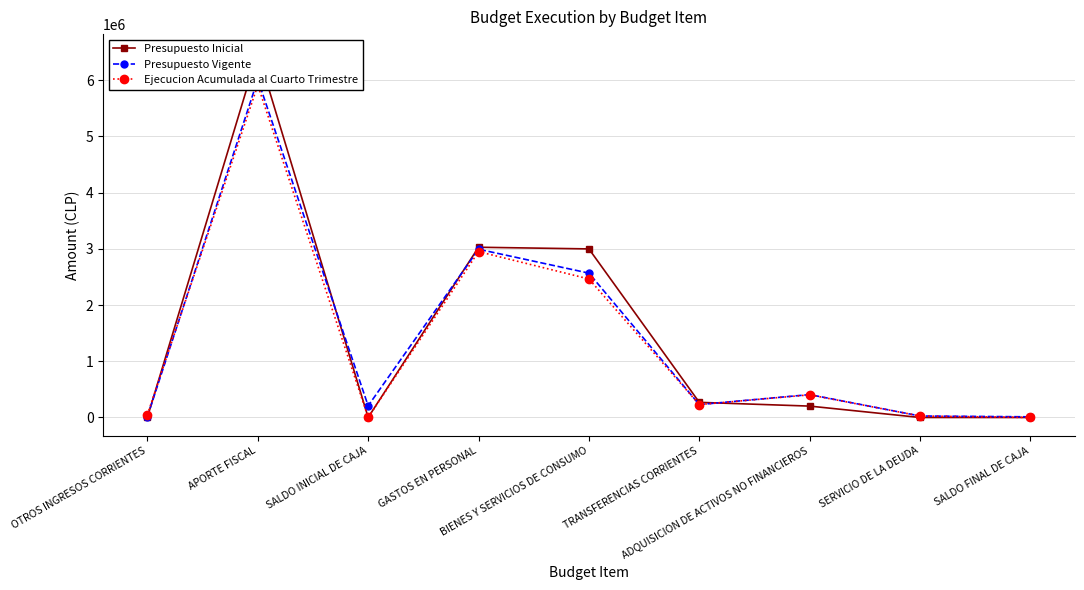

The Presupuesto Vigente series shows 15481 at OTROS INGRESOS CORRIENTES. True or false?

True